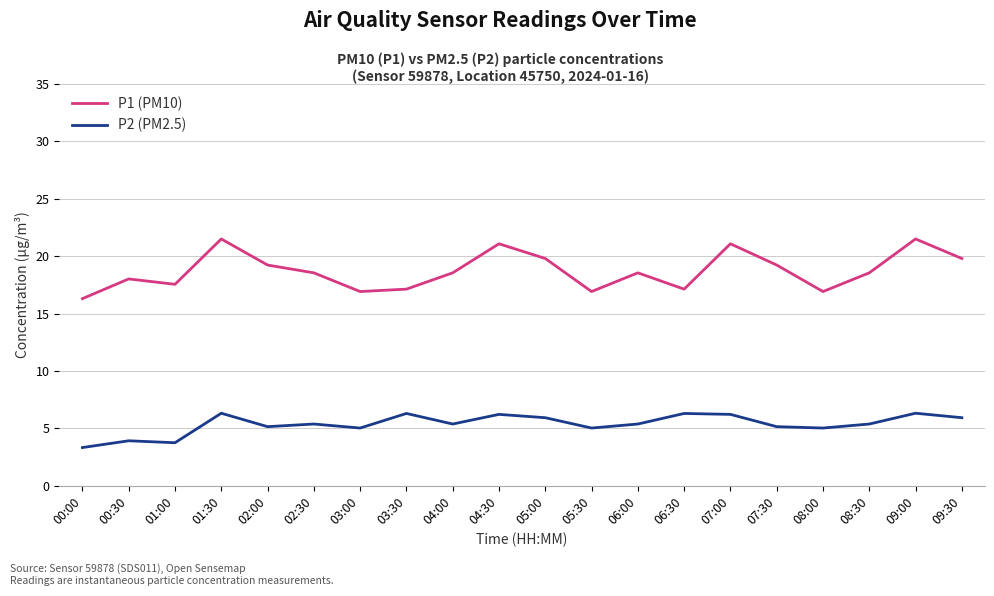

What is the spread (max minus min) of values at 03:00?

11.9